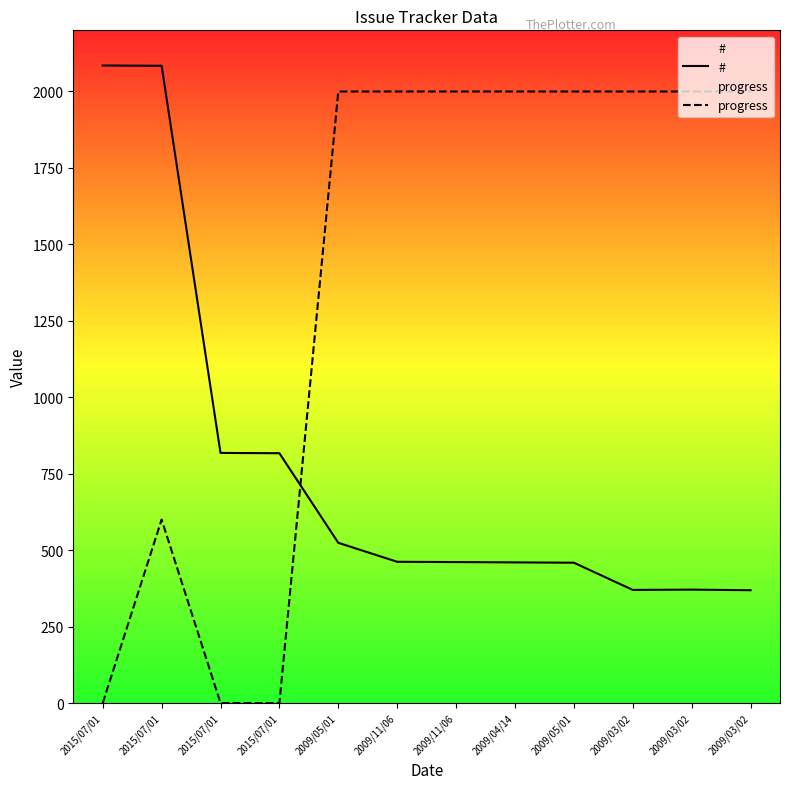

The value of progress at 2015/07/01 is 600. True or false?

True